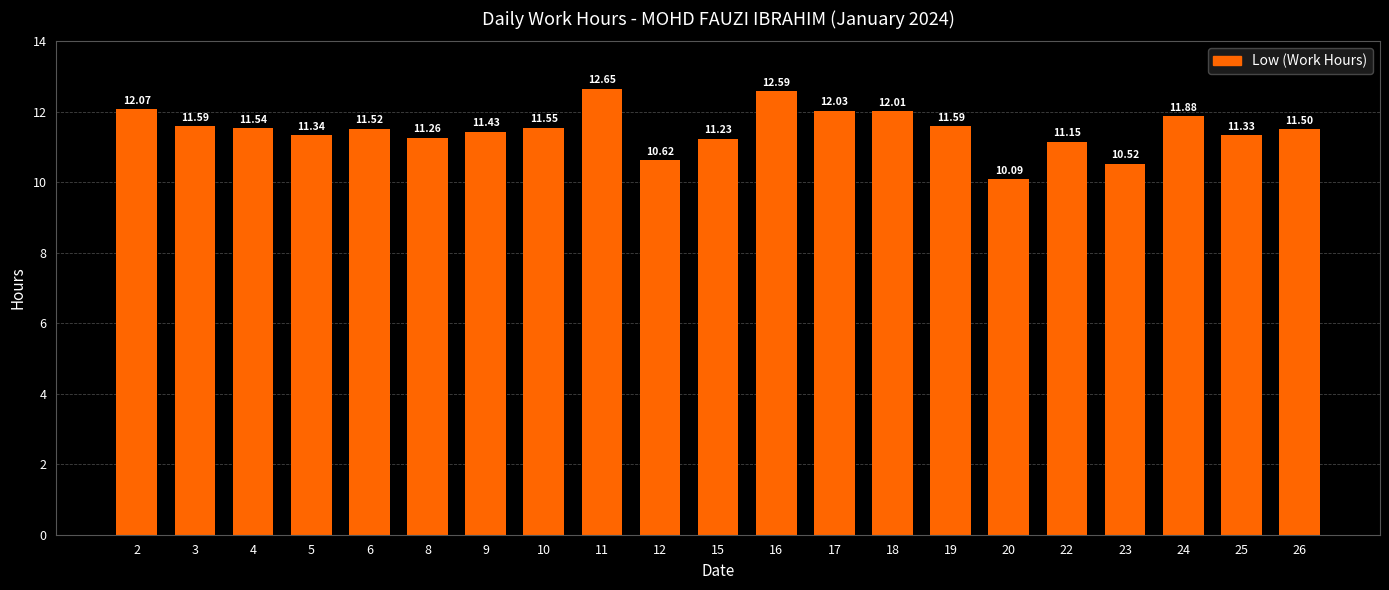

True or false: the data shows 4.3 at 23.

False